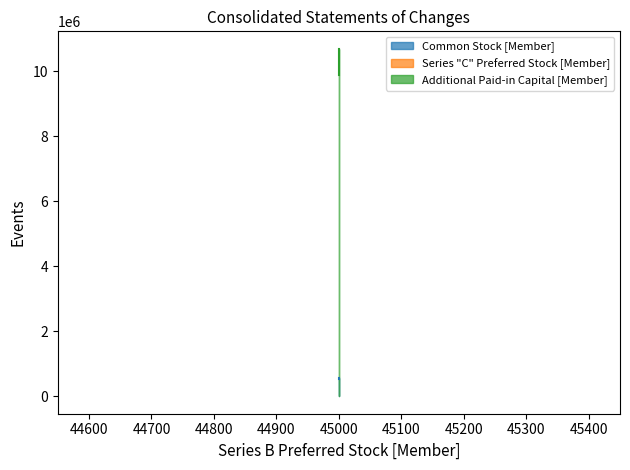

What is the smallest value displayed?

2400